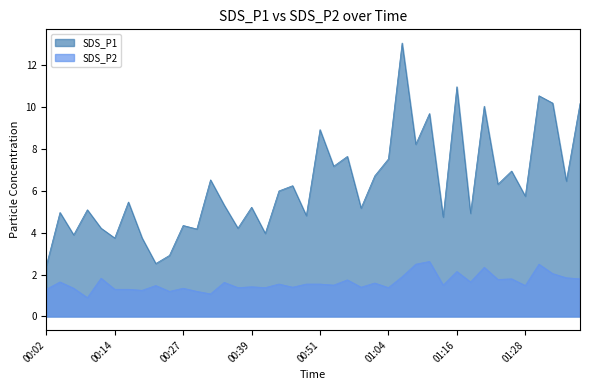

Which series has the largest total across all categories?

SDS_P1